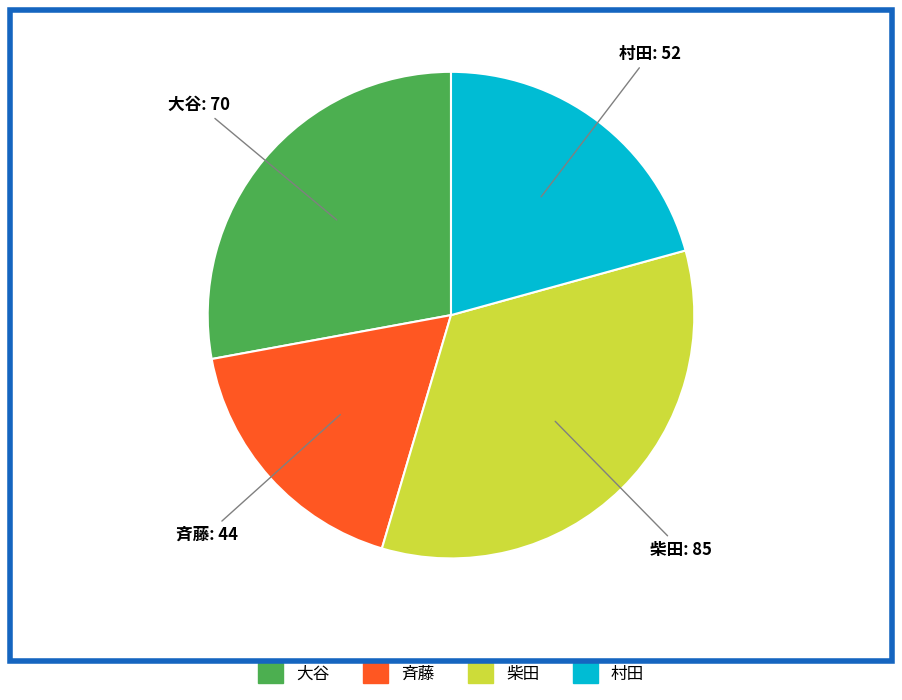

What is the smallest slice in the pie chart?

斉藤